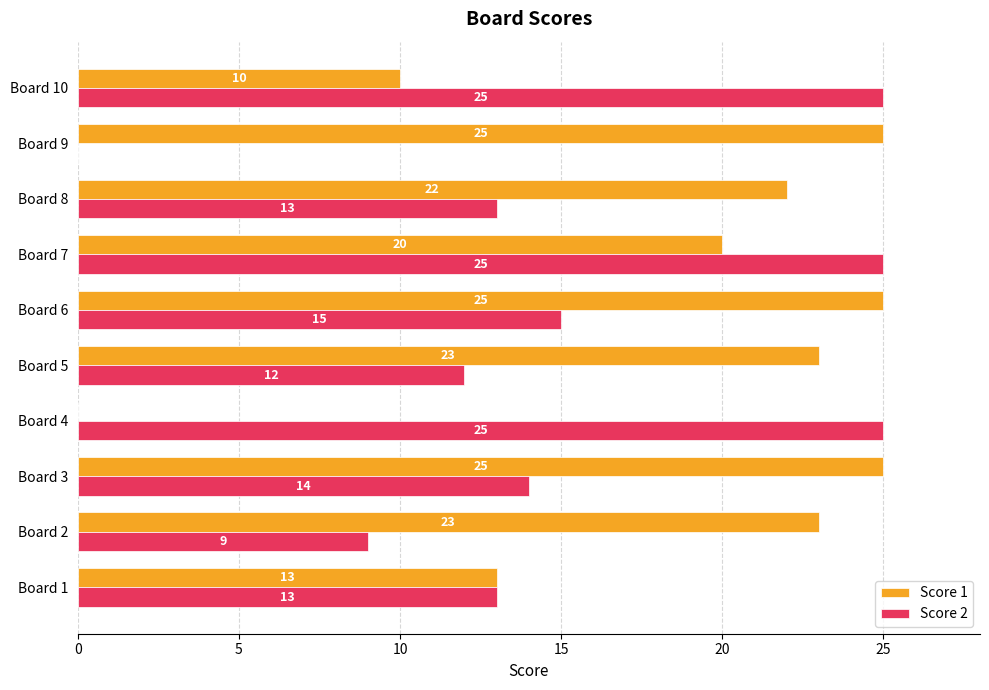

Between Board 2 and Board 4, which series saw the biggest shift?

Score 1